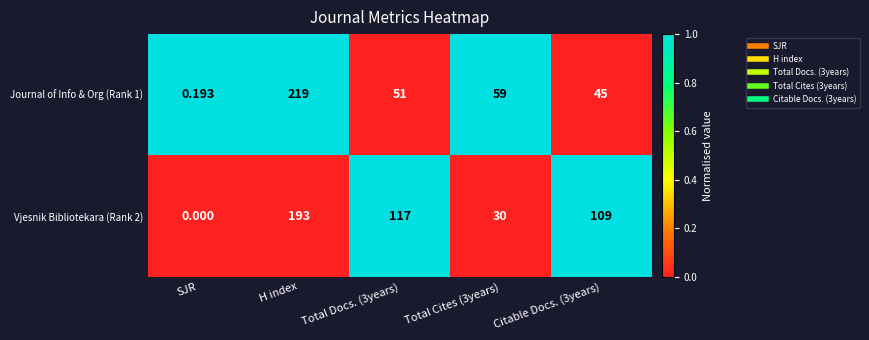

Is the value of Vjesnik Bibliotekara (Rank 2) at SJR greater than the value of Journal of Info & Org (Rank 1) at Citable Docs. (3years)?

No